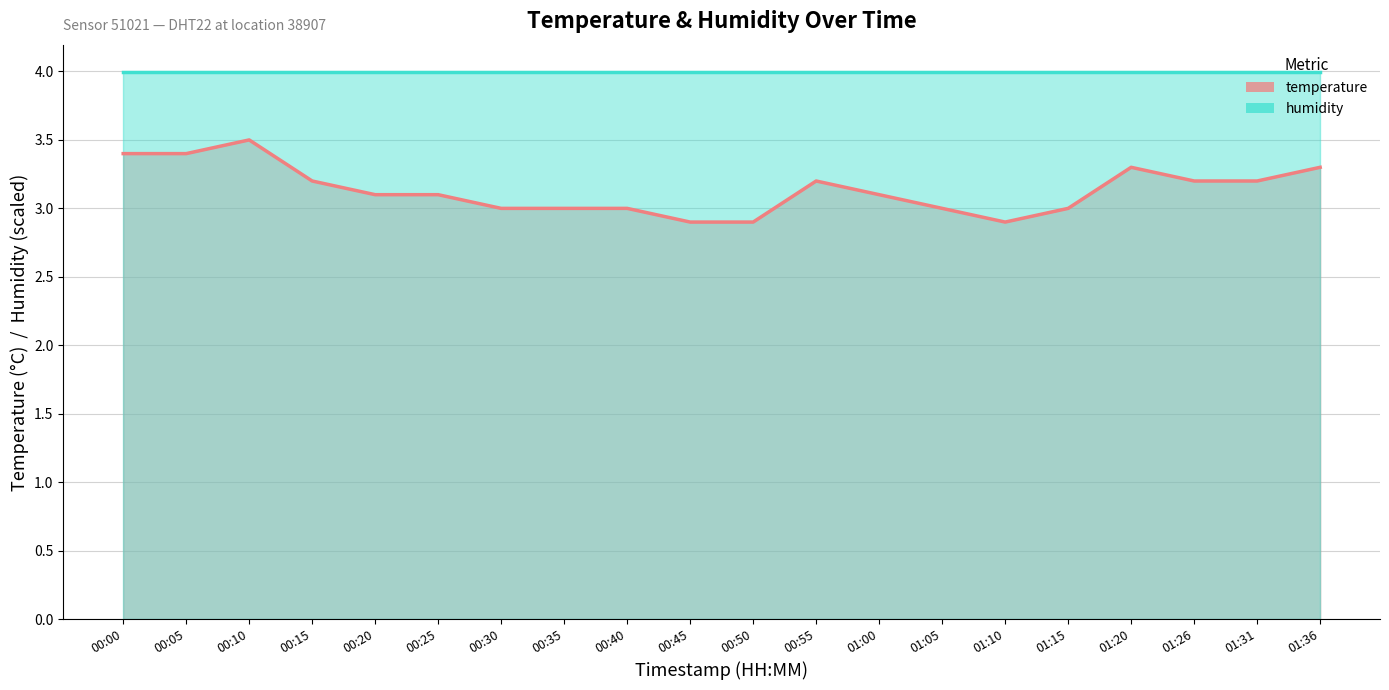

What is the value of the 4th point from the left?

3.2